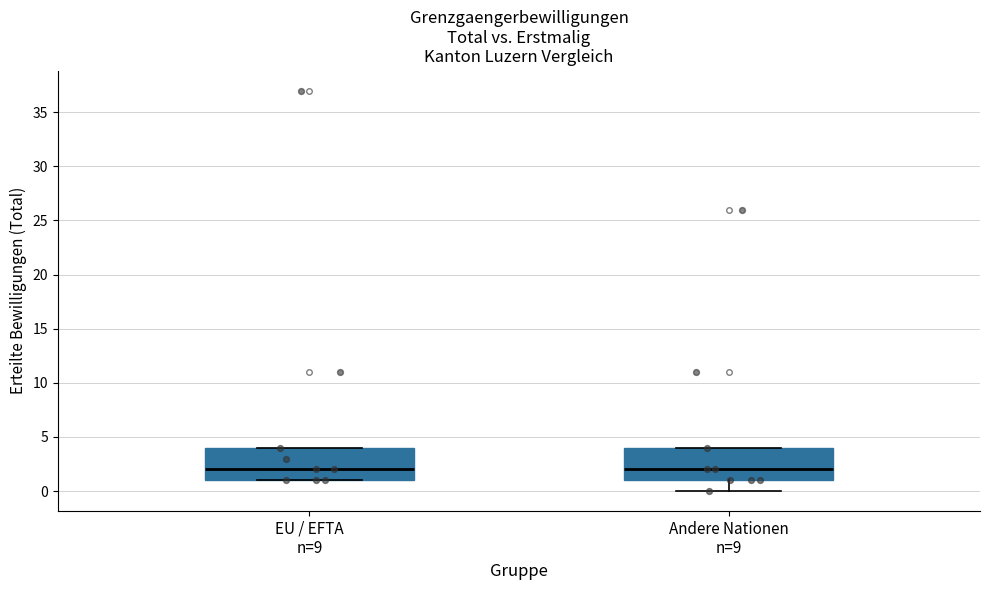

Reading left to right, read every box against the y-axis: the position of its median line, the range the box covers, and the ends of its whiskers. The values are not printed on the chart, so give them approximately, as read against the axis.

EU / EFTA n=9: median 2, box 1 to 4, whiskers 1 to 4
Andere Nationen n=9: median 2, box 1 to 4, whiskers 0 to 4